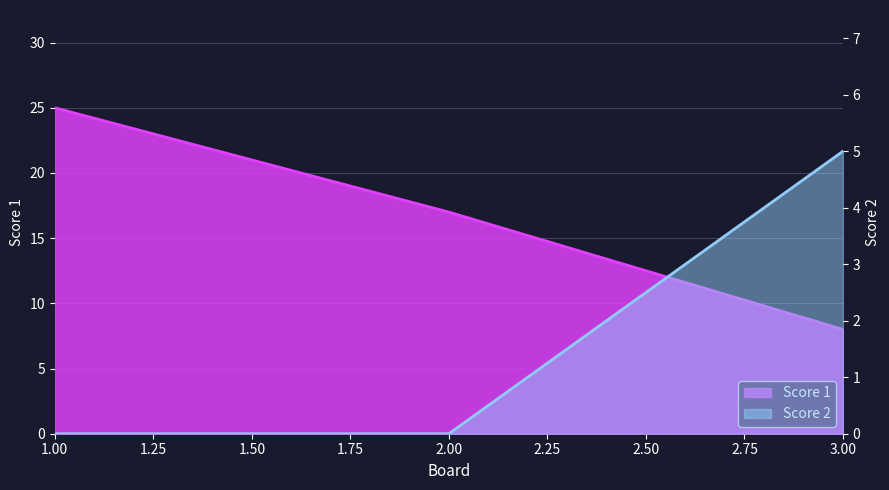

Reading left to right, extract all data points from this chart.

Score 1: 1=25	2=17	3=8
Score 2: 1=0	2=0	3=5